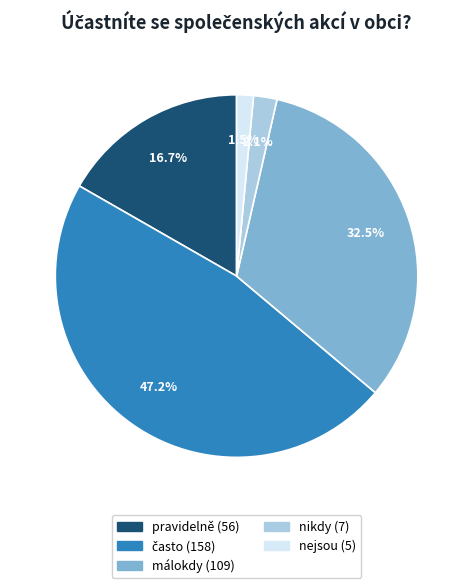

Is there a majority slice in this chart?

No